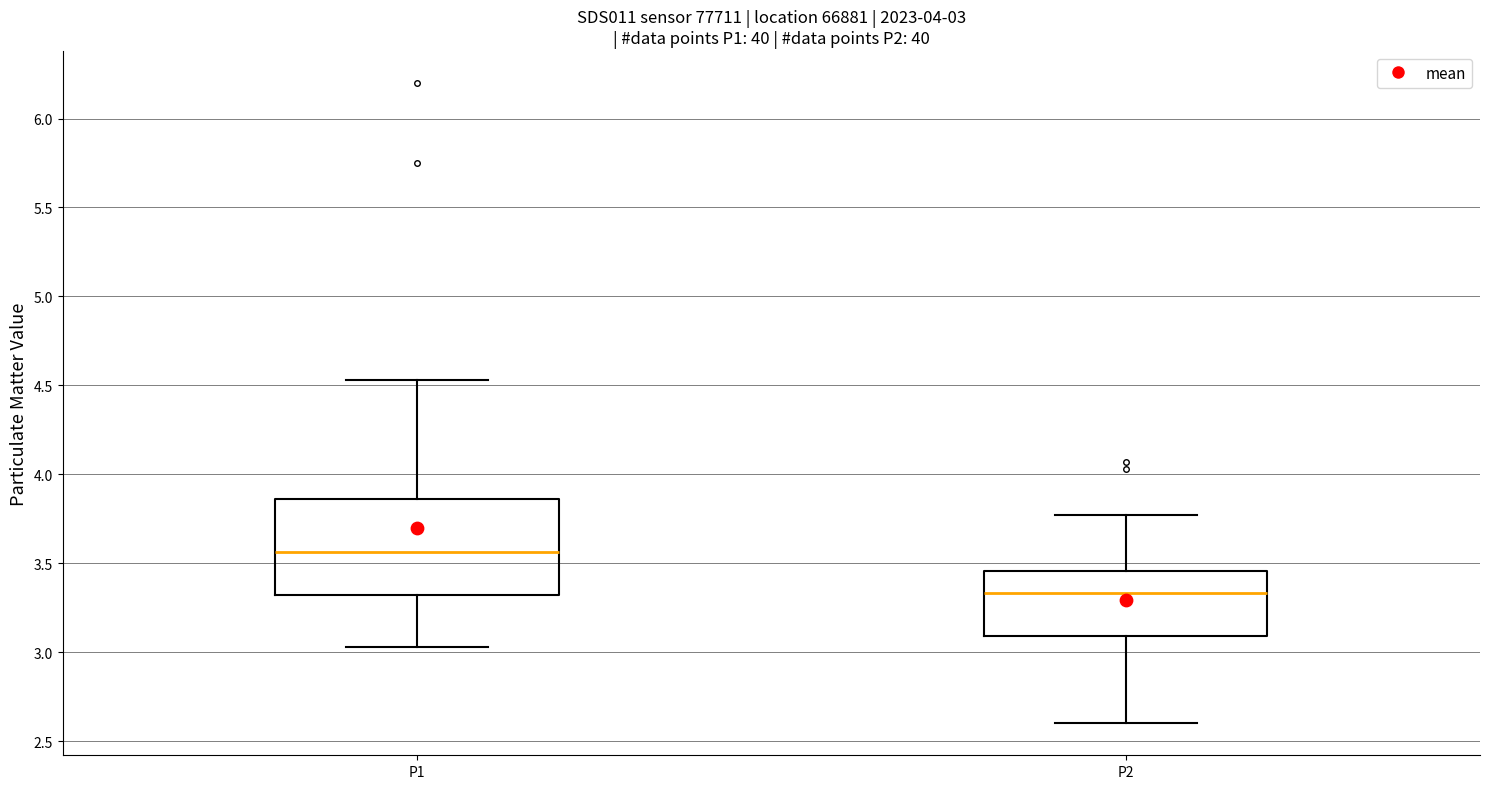

Which box's median line is the lowest?

P2